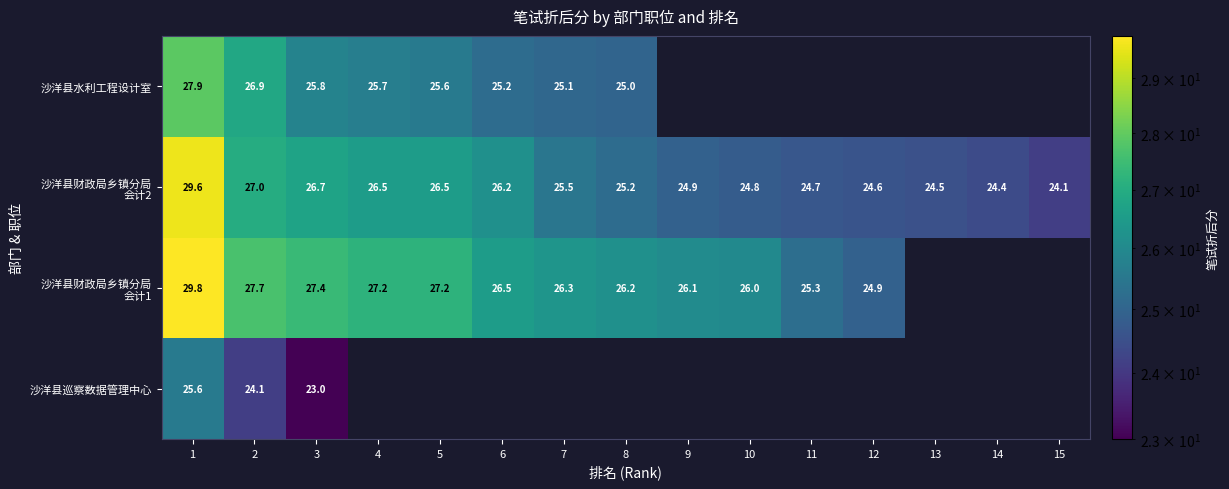

True or false: 沙洋县水利工程设计室 has a value of 6.8 at 5.

False